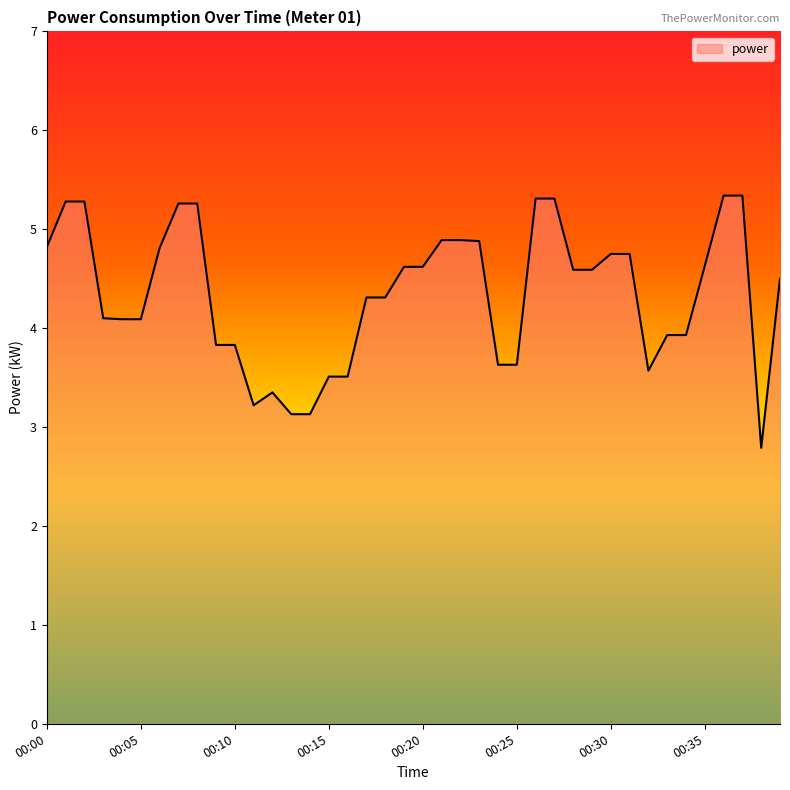

Reading left to right, list all the values displayed in this chart.

4.8	5.3	5.3	4.1	4.1	4.1	4.8	5.3	5.3	3.8	3.8	3.2	3.4	3.1	3.1	3.5	3.5	4.3	4.3	4.6	4.6	4.9	4.9	4.9	3.6	3.6	5.3	5.3	4.6	4.6	4.8	4.8	3.6	3.9	3.9	4.6	5.3	5.3	2.8	4.5